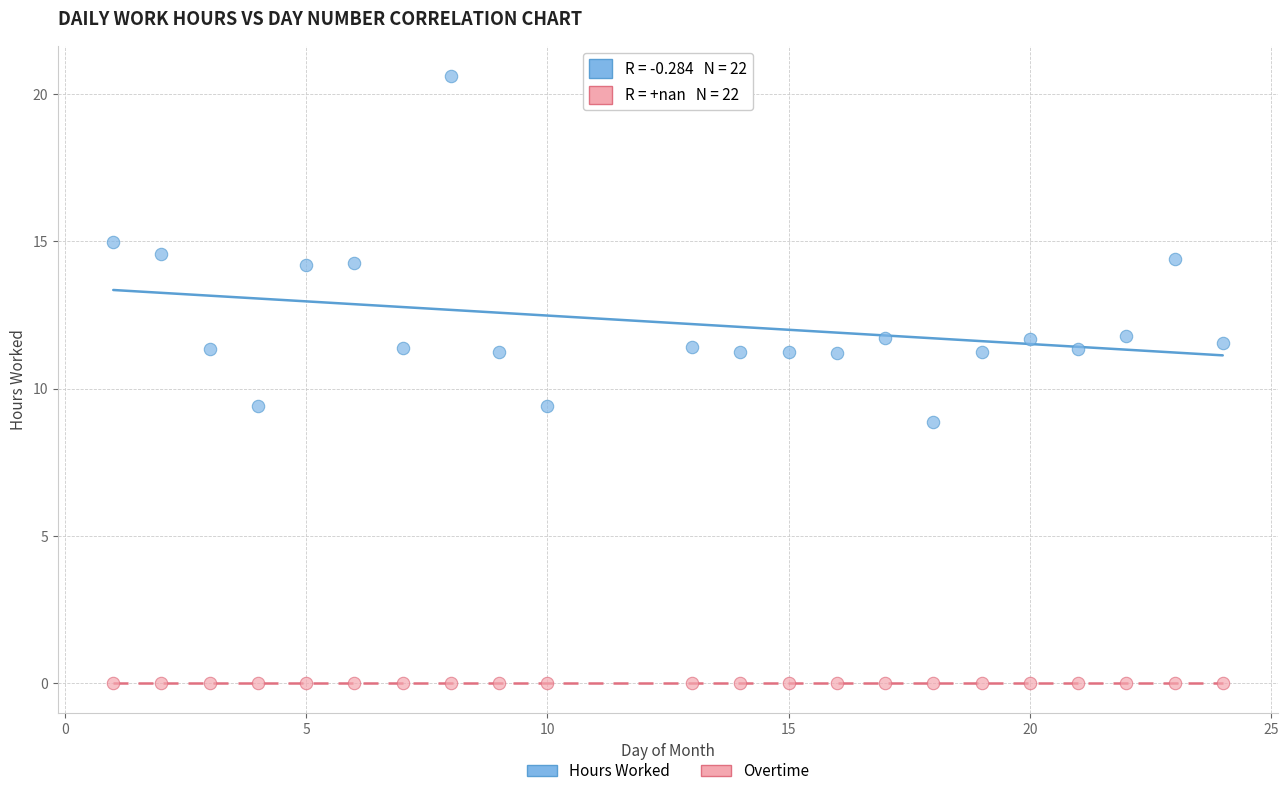

Which series reaches the minimum Y coordinate?

Overtime